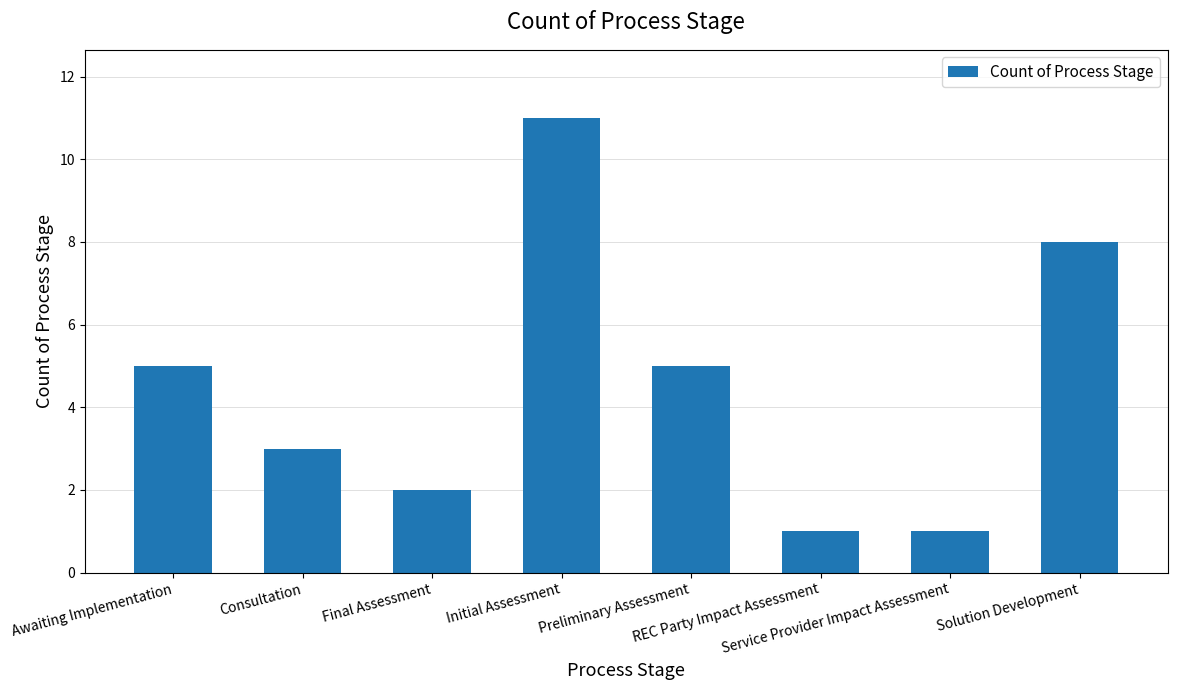

Reading left to right, what are all the values shown in this chart?

Awaiting Implementation=5	Consultation=3	Final Assessment=2	Initial Assessment=11	Preliminary Assessment=5	REC Party Impact Assessment=1	Service Provider Impact Assessment=1	Solution Development=8